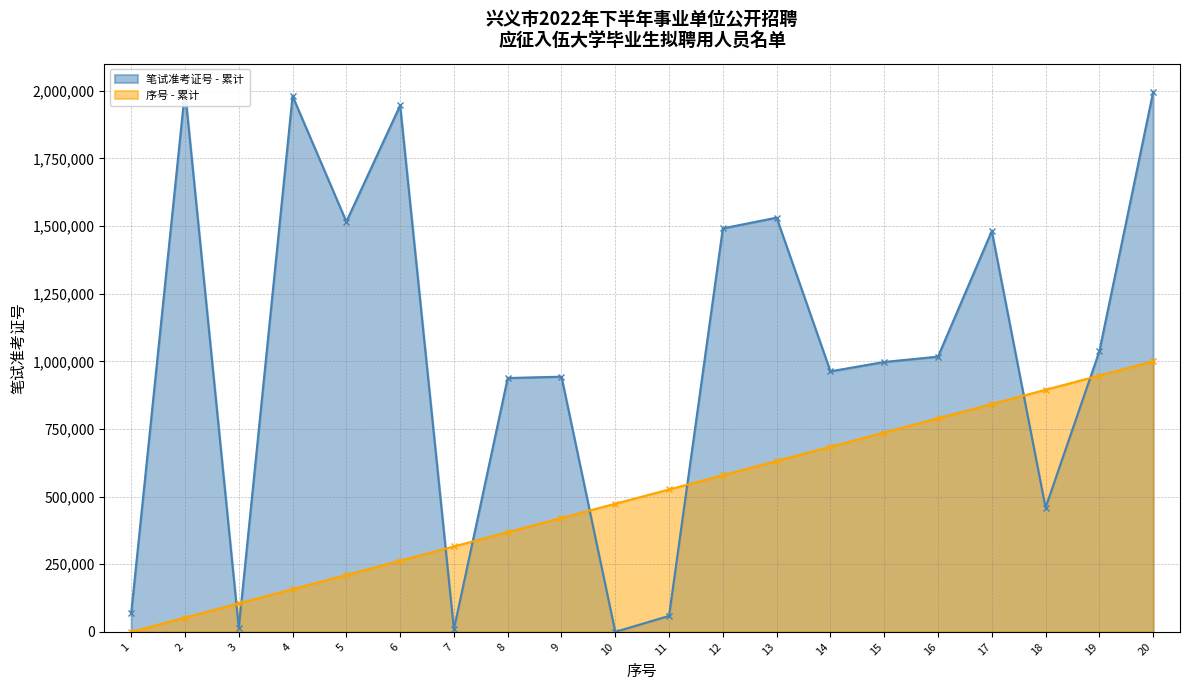

At which label does 笔试准考证号 first exceed 1017283?

2